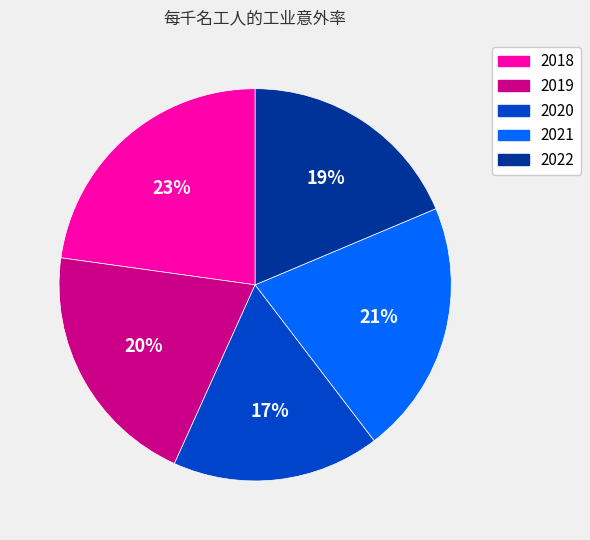

Count the number of slices in the pie.

5